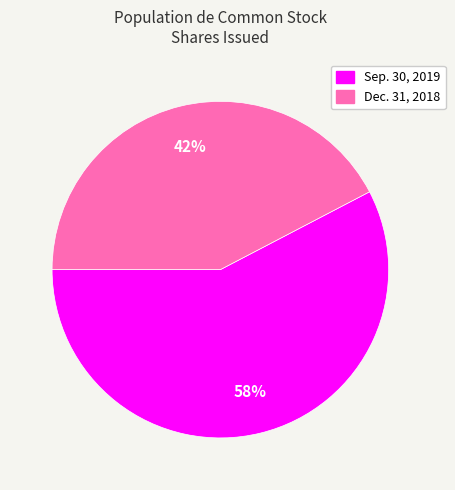

To the nearest percent, what is the average slice percentage?

50%